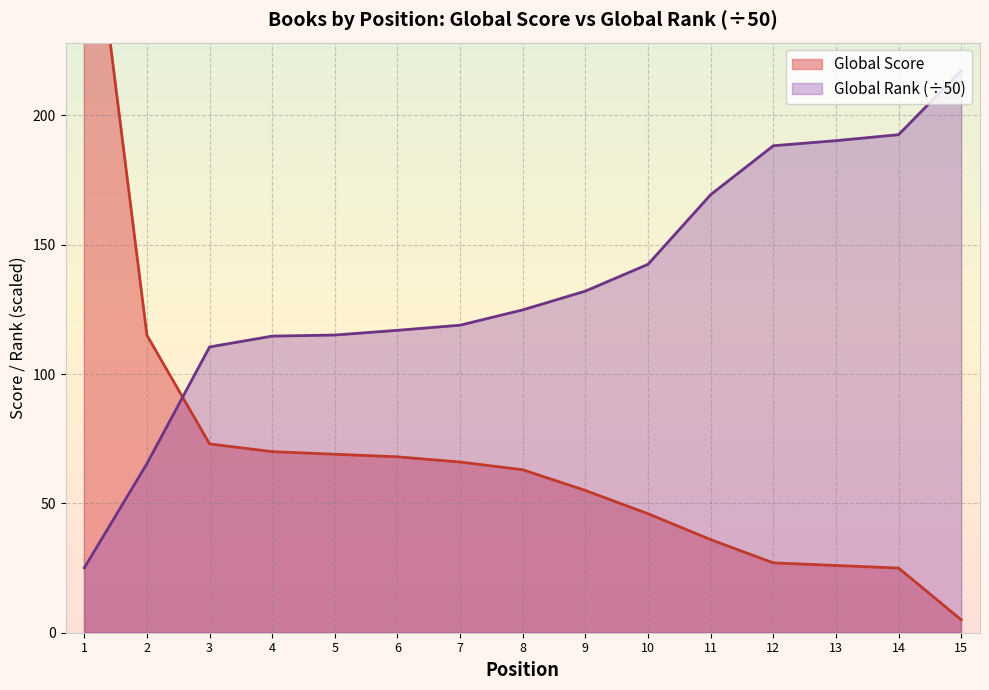

List the labels in order of Global Score value, largest first.

1, 2, 3, 4, 5, 6, 7, 8, 9, 10, 11, 12, 13, 14, 15